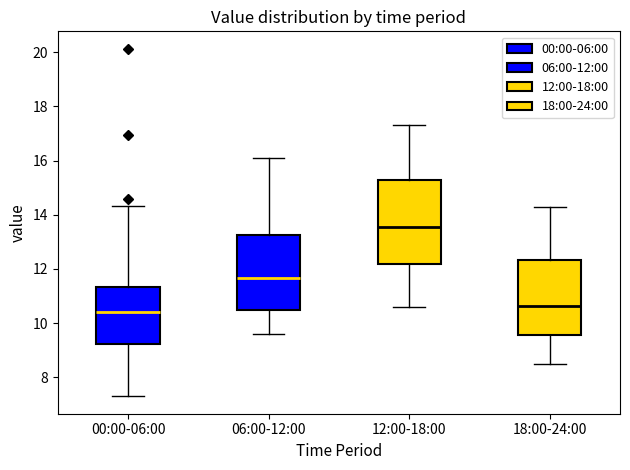

Where is the lower edge of the box for 06:00-12:00 on the y-axis? The values are not printed on the chart, so give them approximately, as read against the axis.

10.4